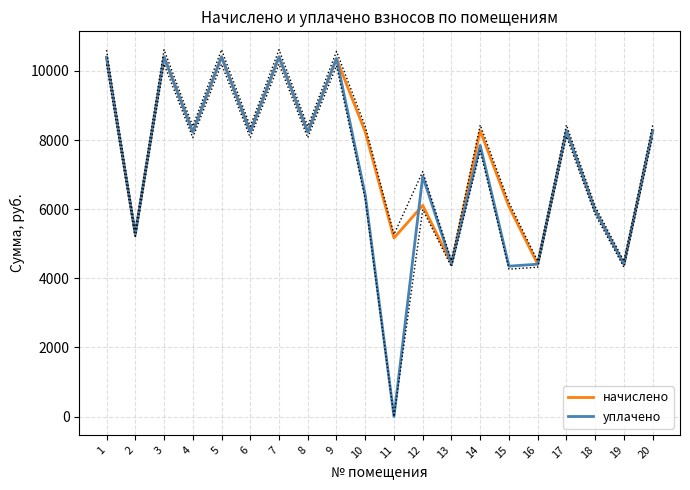

The уплачено series shows 6602.5 at 9. True or false?

False